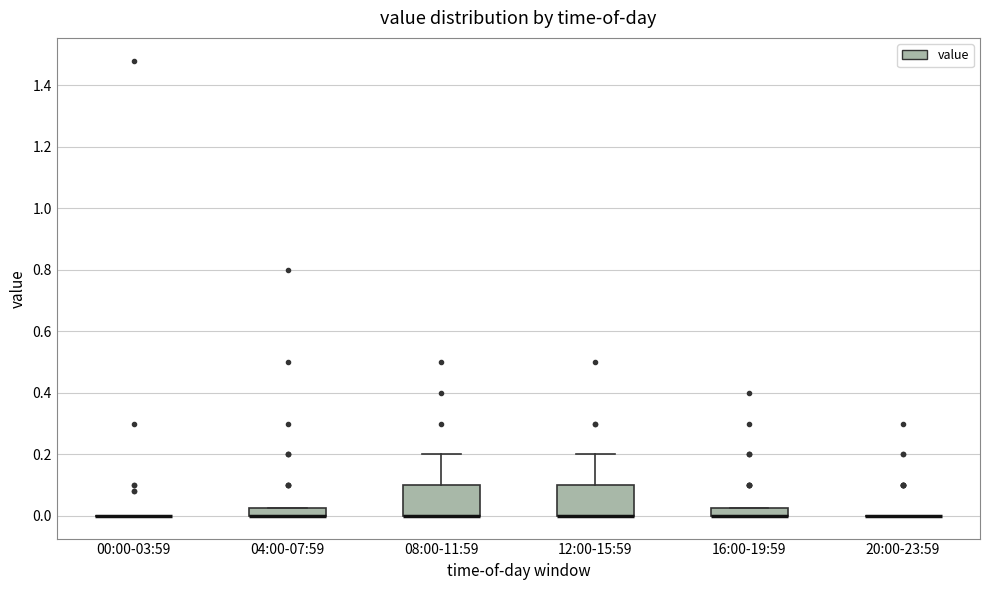

Where is the lower edge of the box for 16:00-19:59 on the y-axis? The values are not printed on the chart, so give them approximately, as read against the axis.

0.00